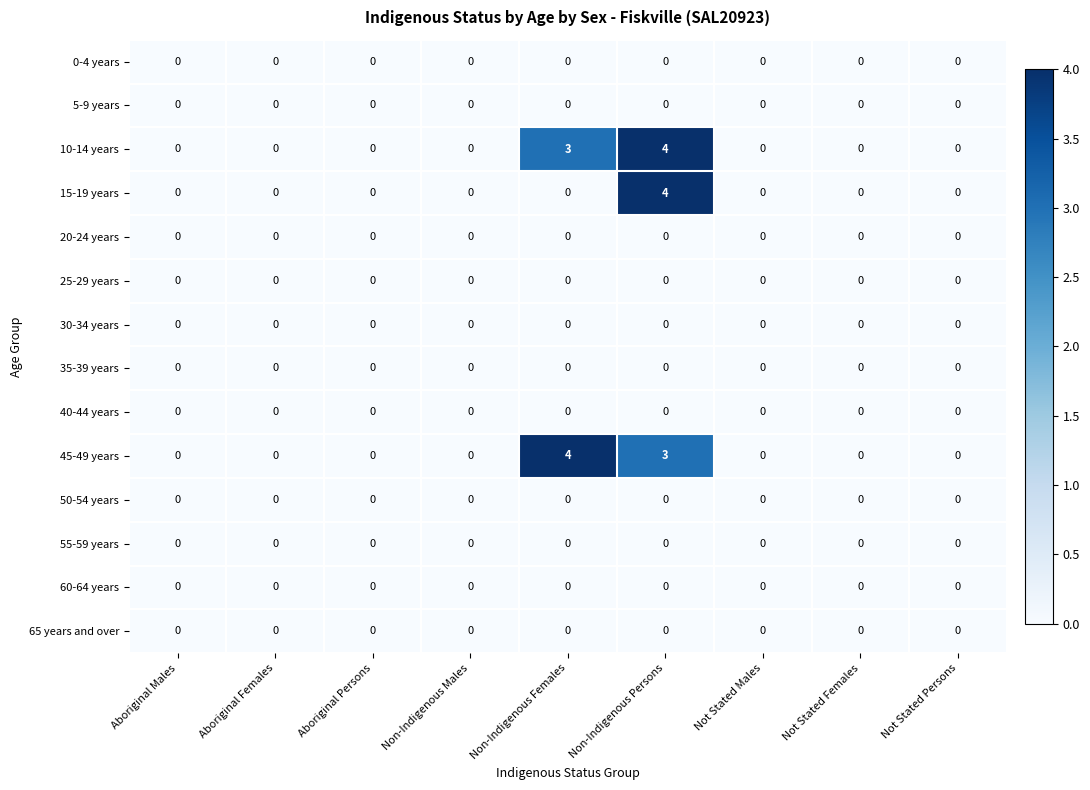

At which category is the sum across all series the highest?

Non-Indigenous Persons